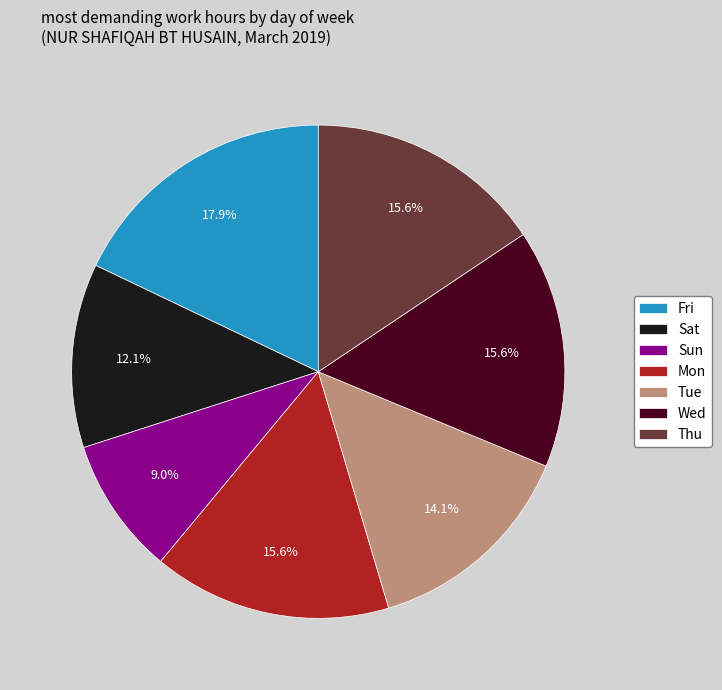

What is the smallest slice in the pie chart?

Sun